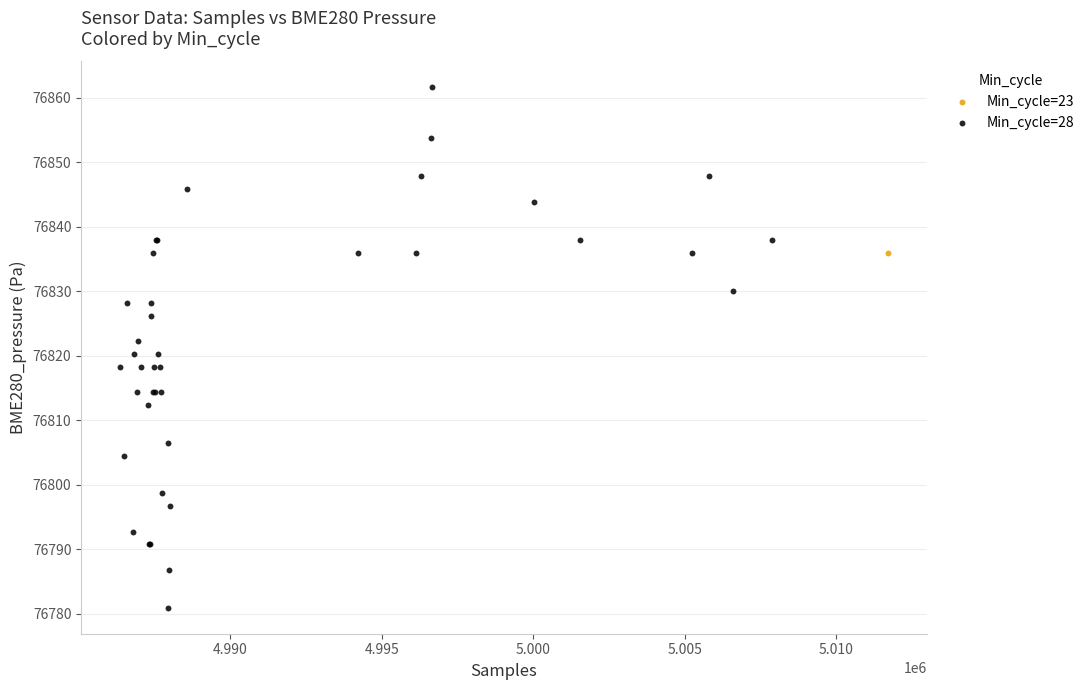

What are all the series names shown in the legend?

Min_cycle=23, Min_cycle=28